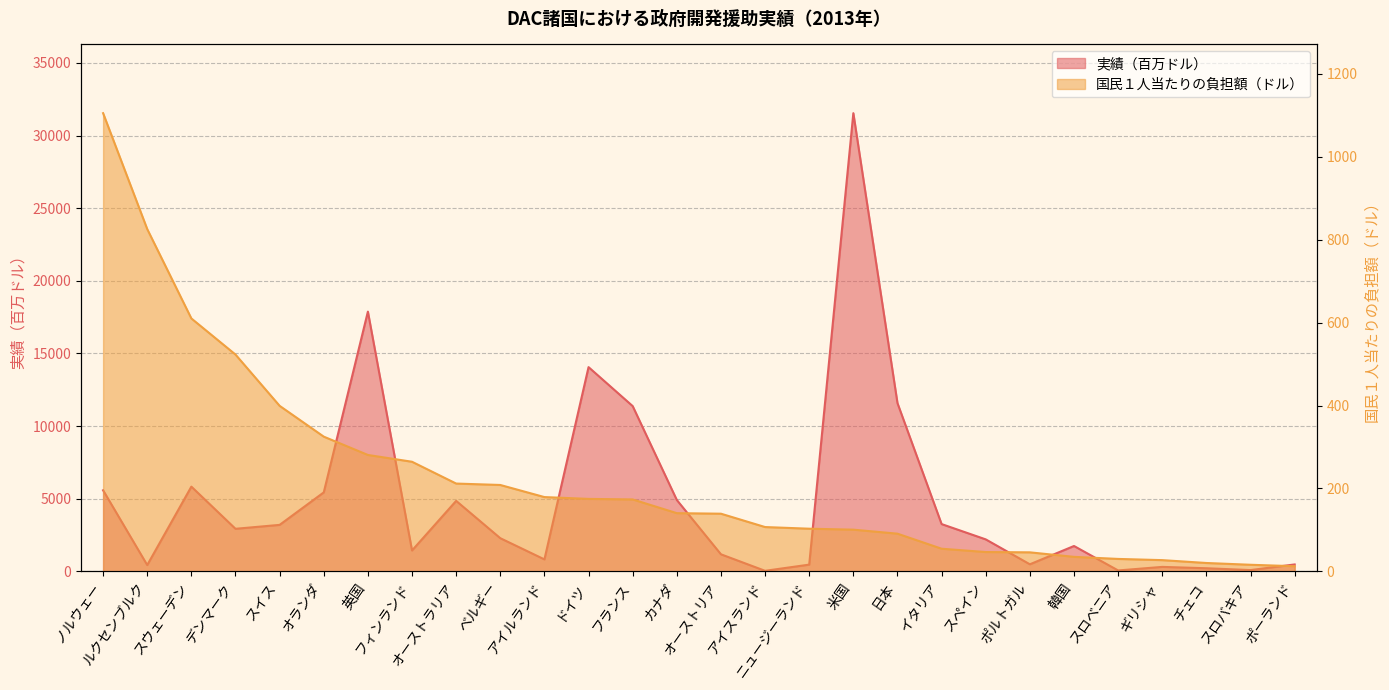

Which series has the widest spread of values?

実績（百万ドル）